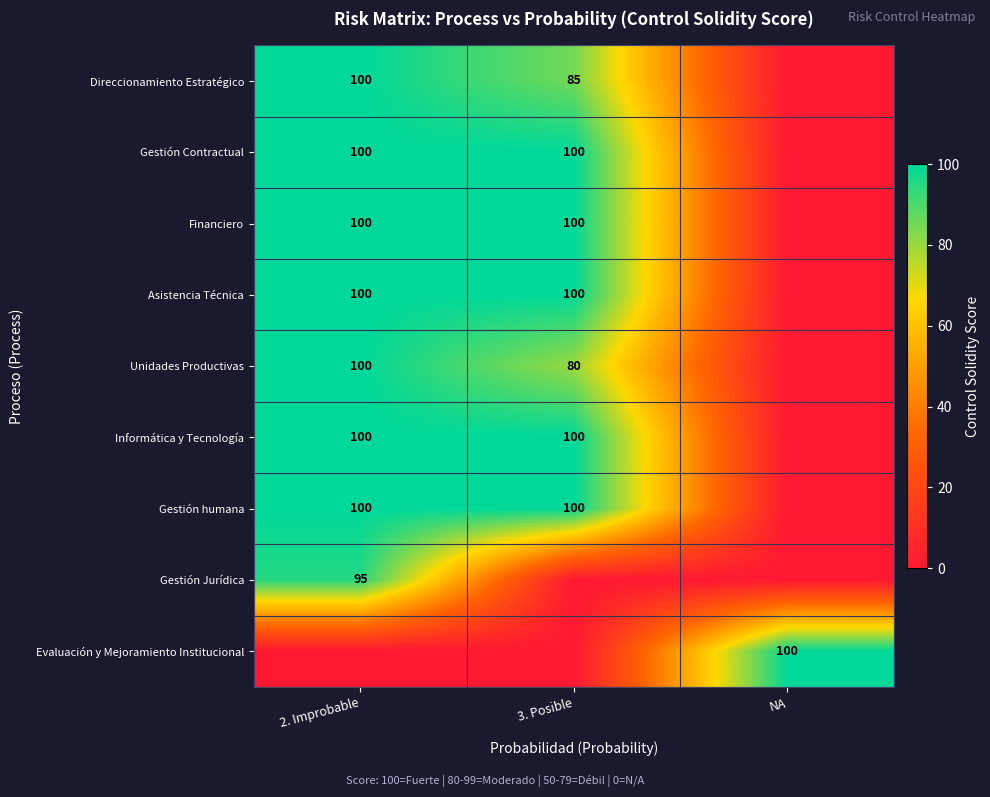

Which has a higher value, NA or 2. Improbable?

2. Improbable